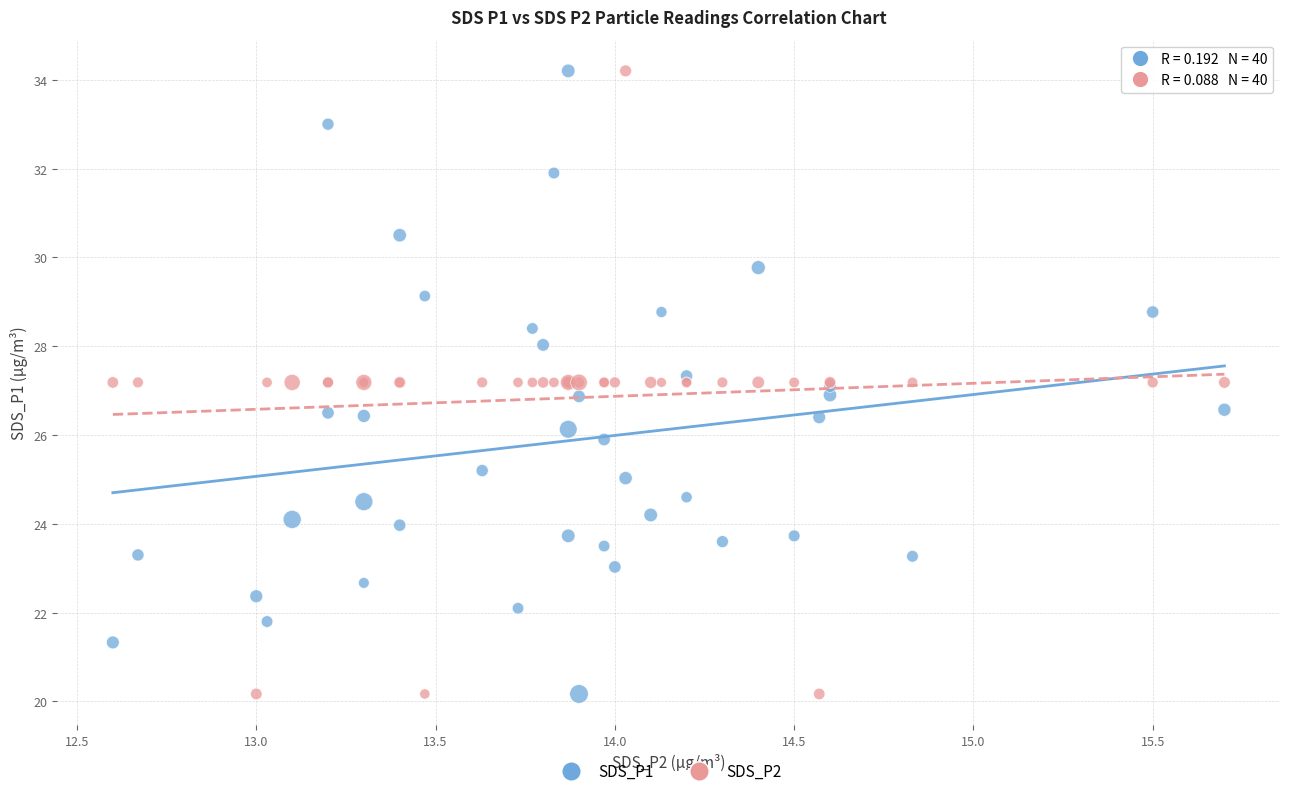

What are all the series names shown in the legend?

SDS_P1, SDS_P2